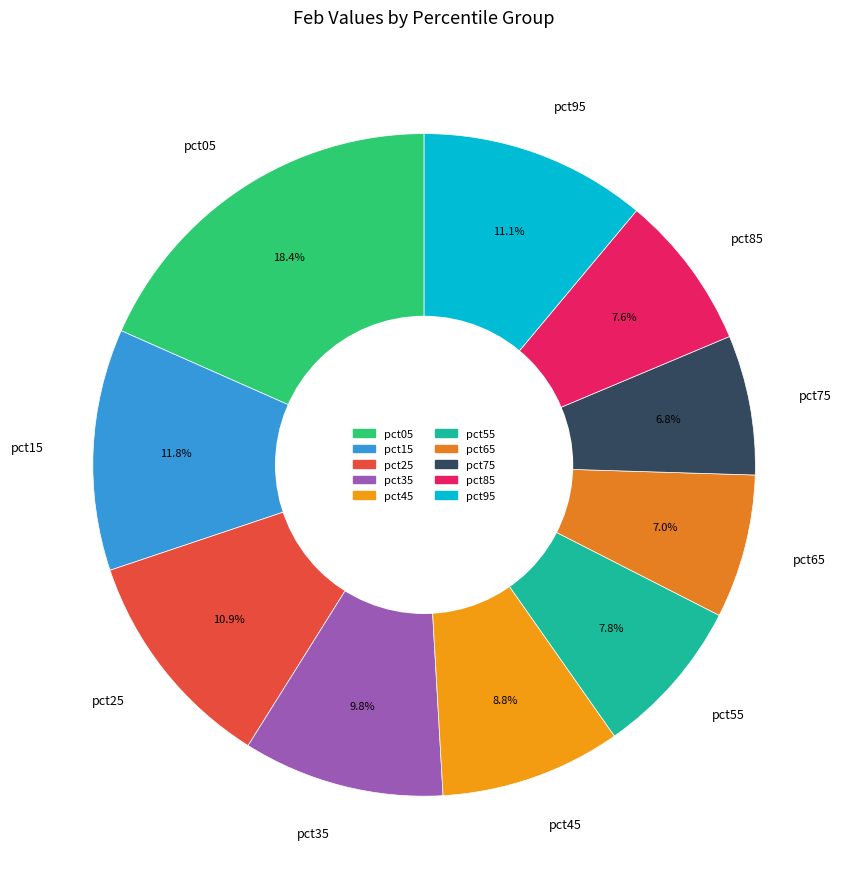

Does pct45 represent more than half of the total?

No